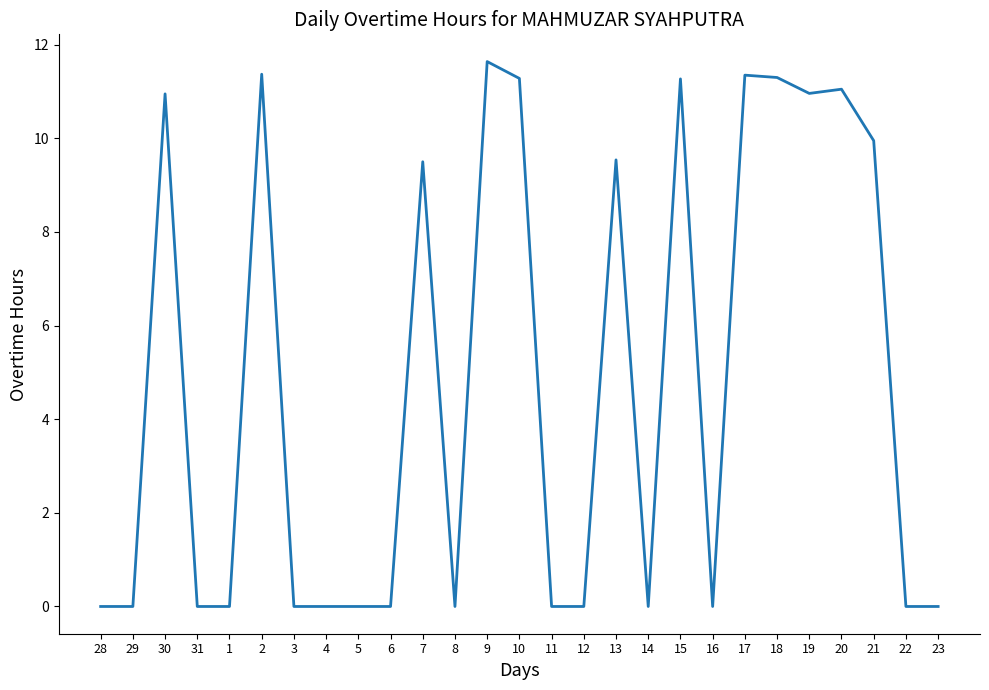

What position from the right is 28?

27